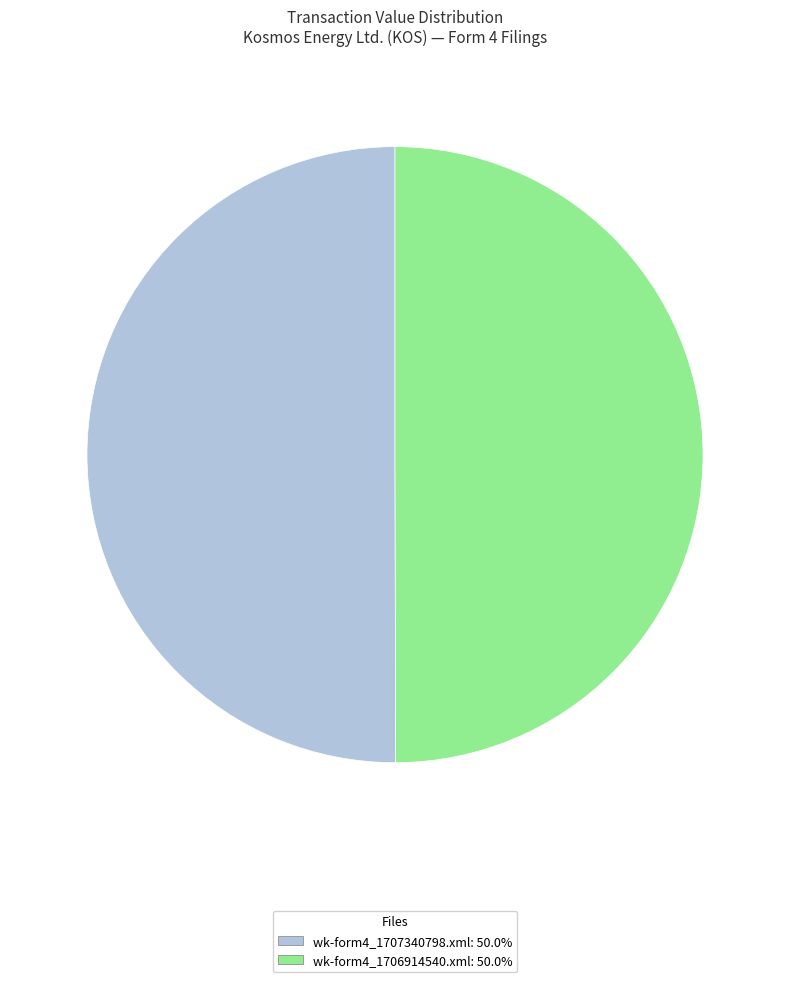

Count the number of slices in the pie.

2